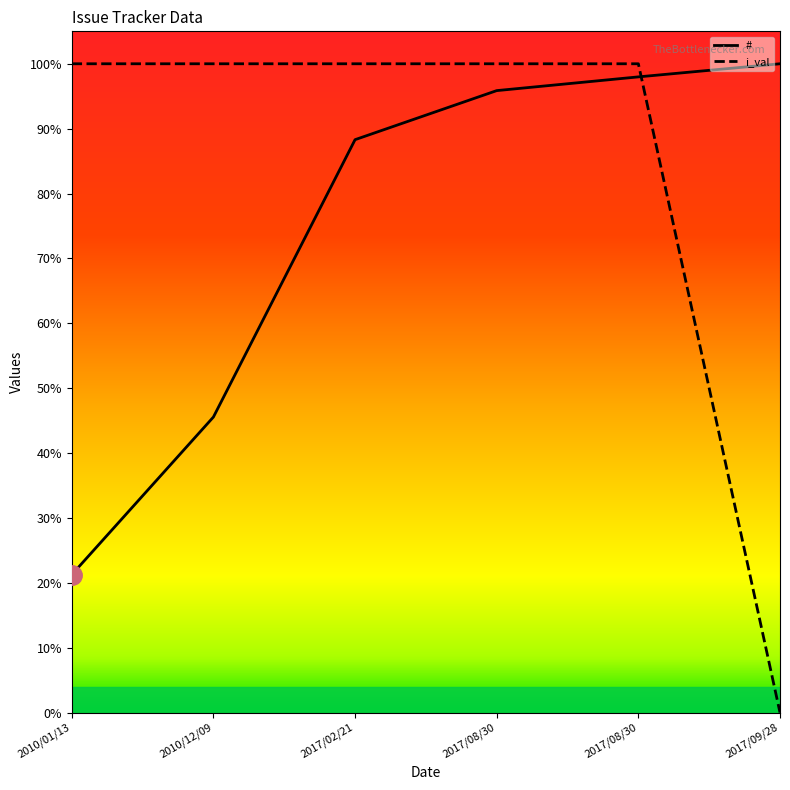

What are all the series names shown in the legend?

#, i_val